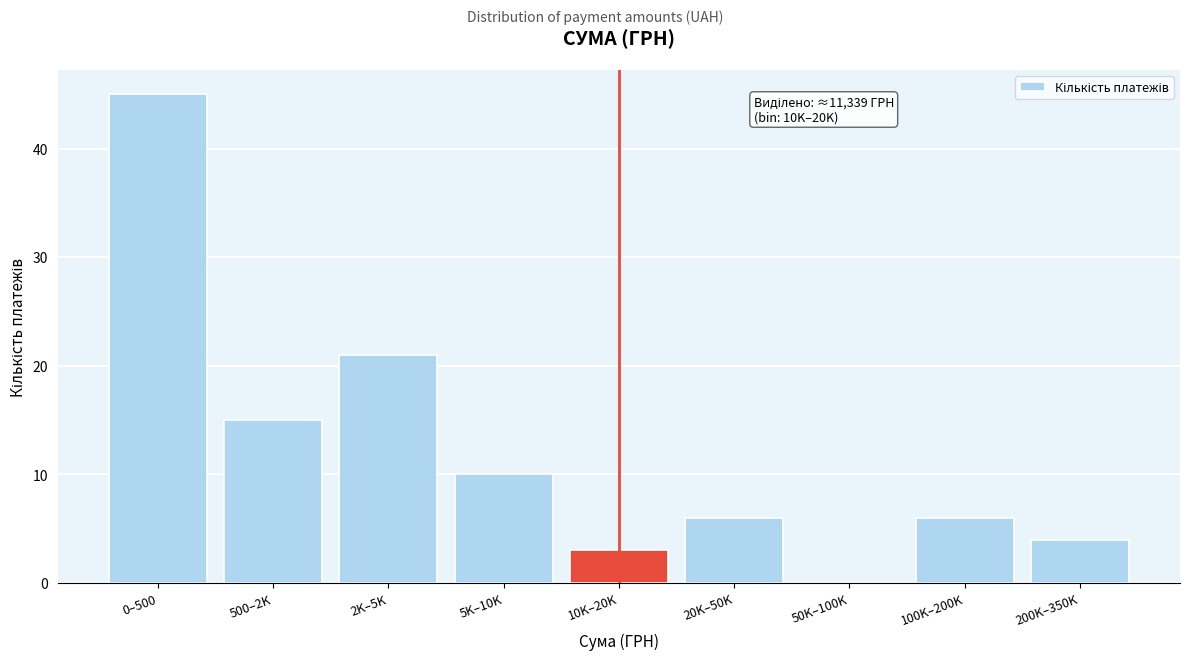

Reading left to right, list all the values displayed in this chart.

0–500=45	500–2K=15	2K–5K=21	5K–10K=10	10K–20K=3	20K–50K=6	50K–100K=0	100K–200K=6	200K–350K=4